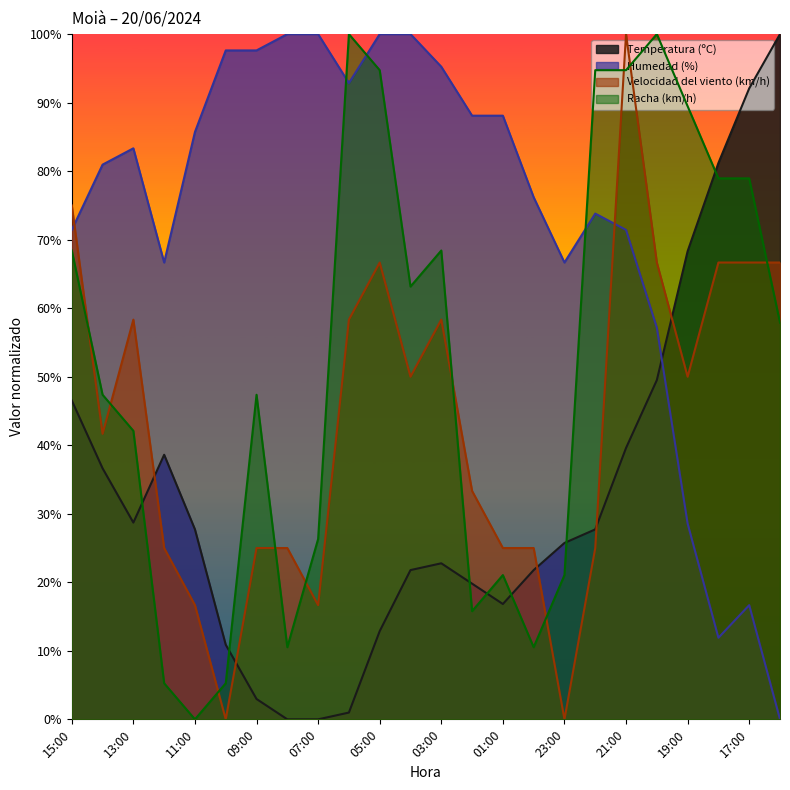

What is the sum of all Temperatura (ºC) values?

793.1